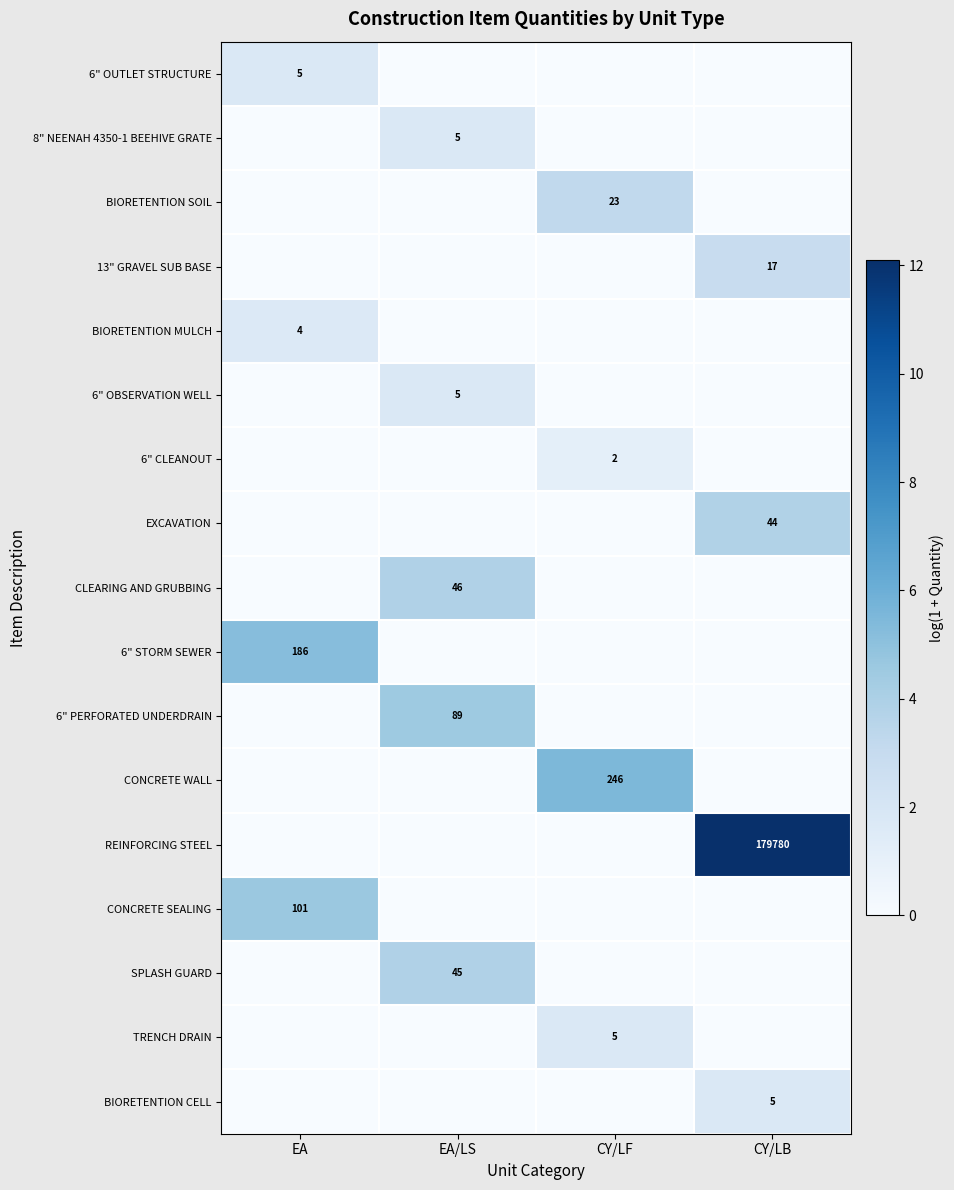

Is it true that TRENCH DRAIN equals 2 at CY/LF?

False